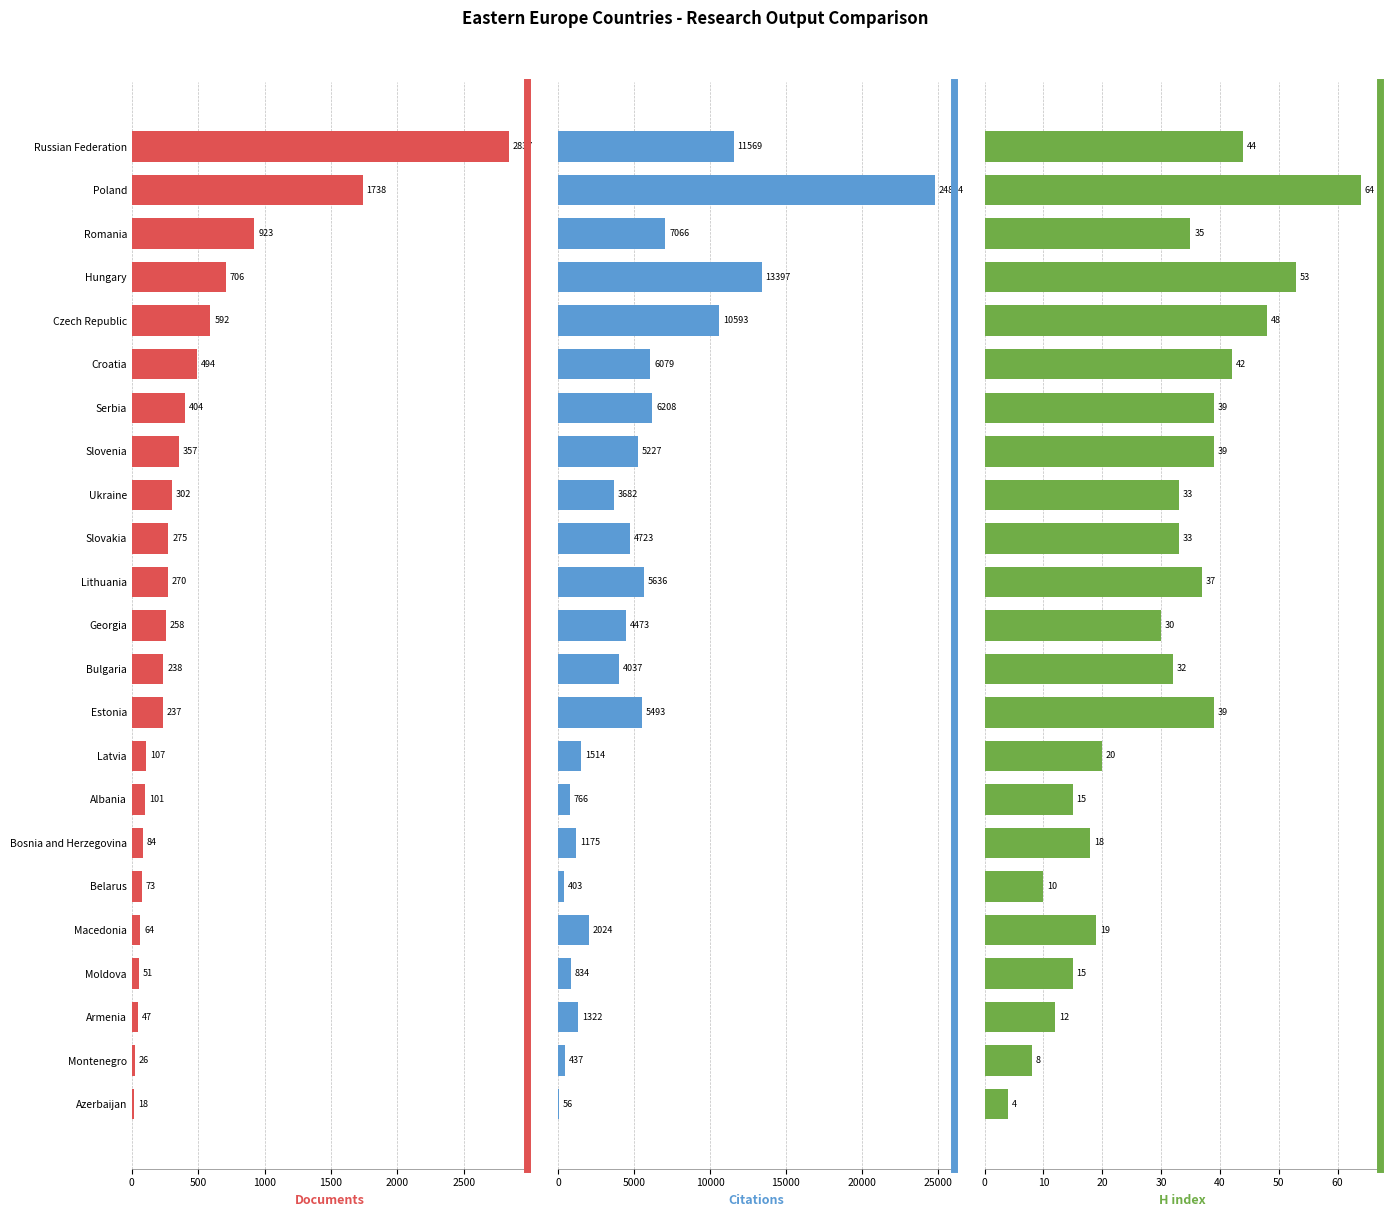

Between Ukraine and Lithuania, which series saw the biggest shift?

Citations